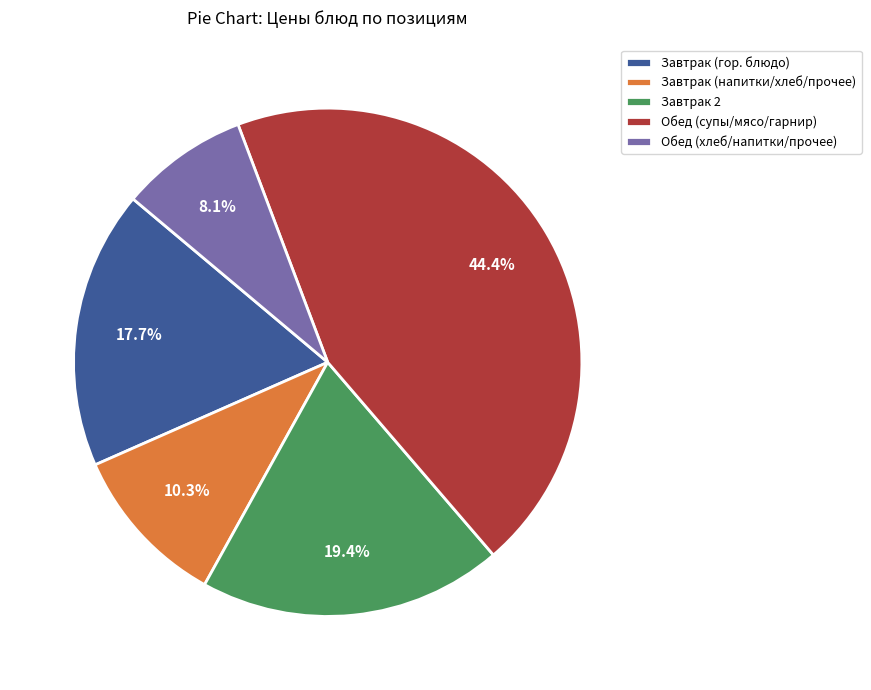

Combined, do Завтрак (гор. блюдо) and Обед (хлеб/напитки/прочее) account for over 50%?

No